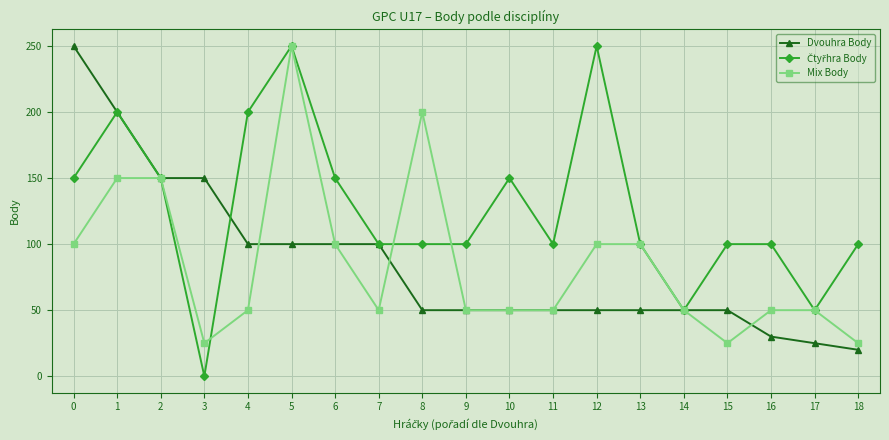

At which category is the sum across all series the highest?

5